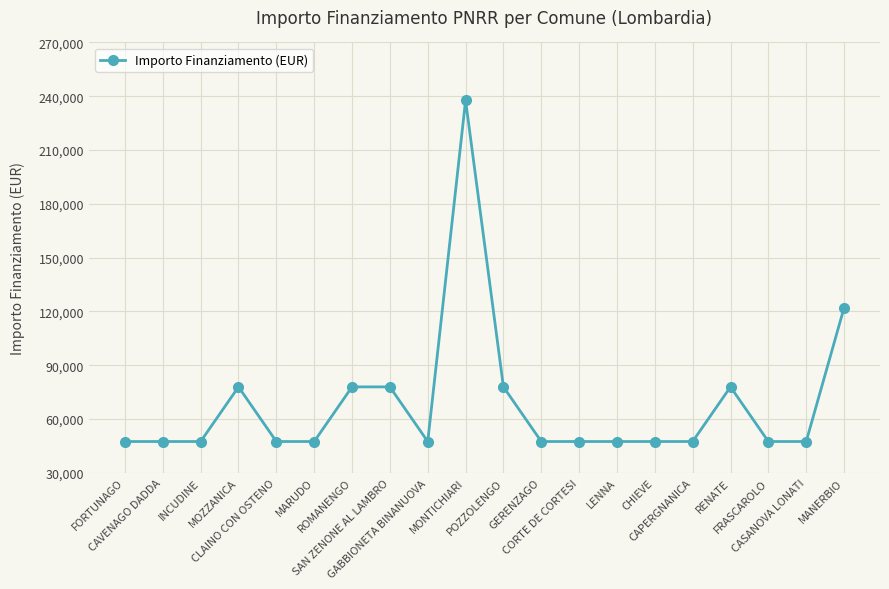

Does the chart display data point markers on the line(s)?

Yes